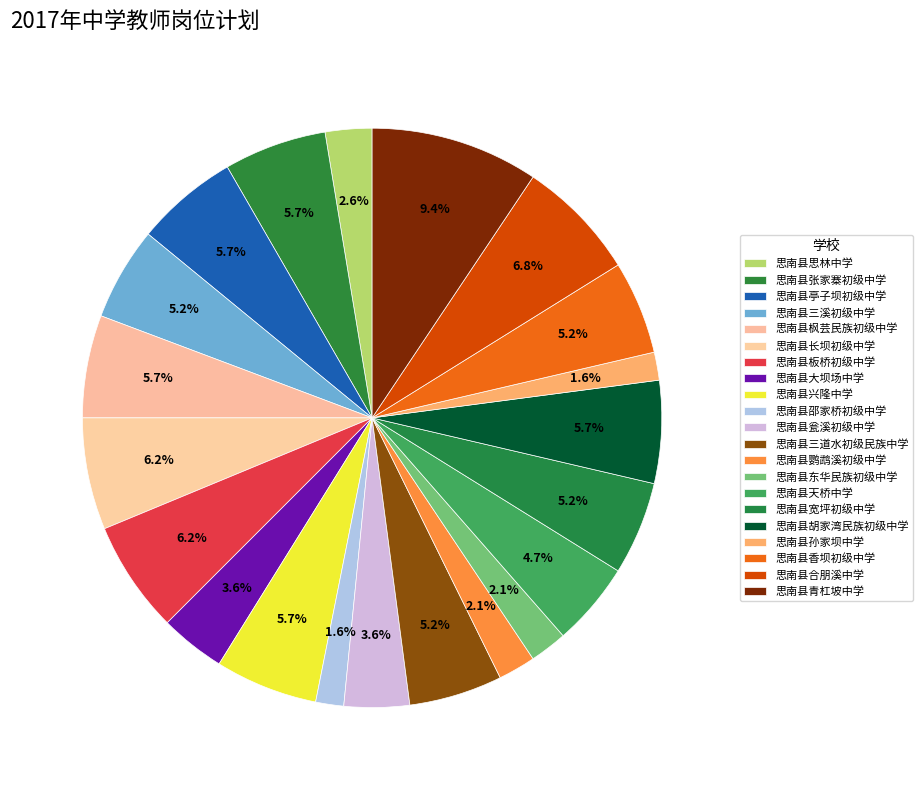

To the nearest percent, what is the combined percentage of 思南县思林中学 and 思南县长坝初级中学?

9%